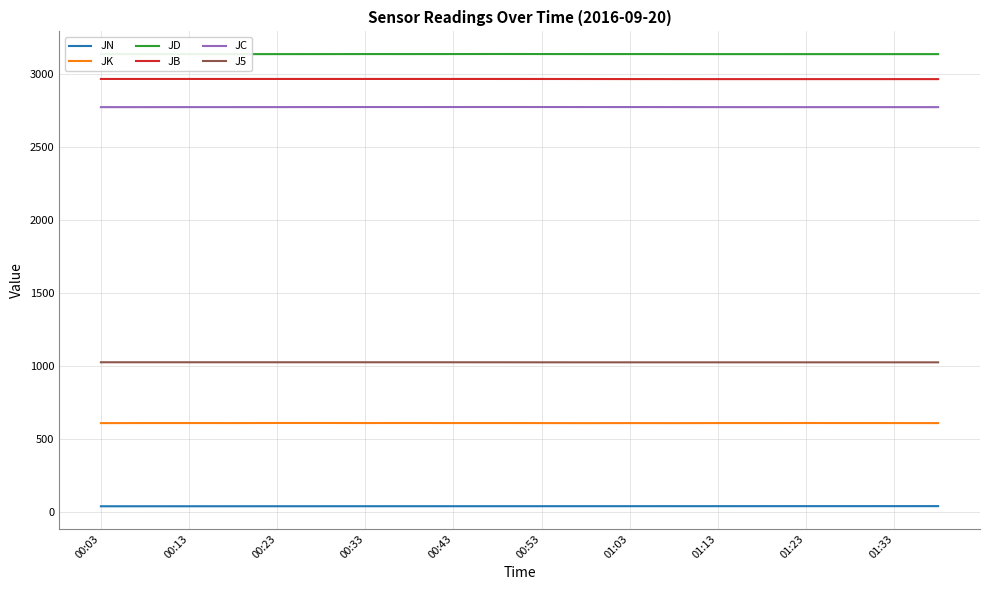

Which series has the largest total across all categories?

JD